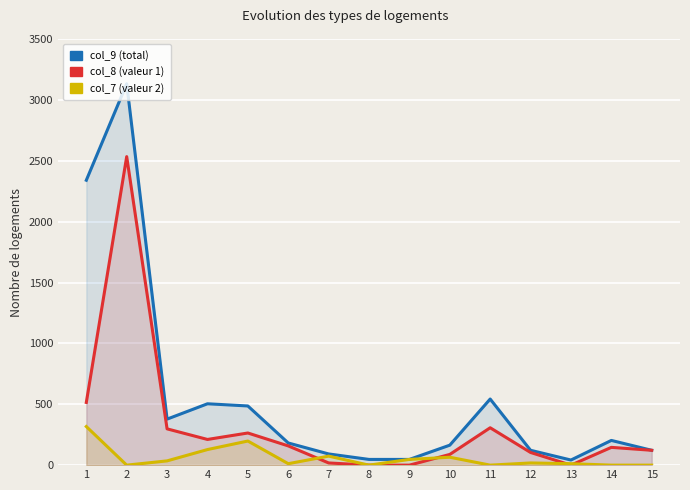

What is the maximum value shown in the chart?

3132